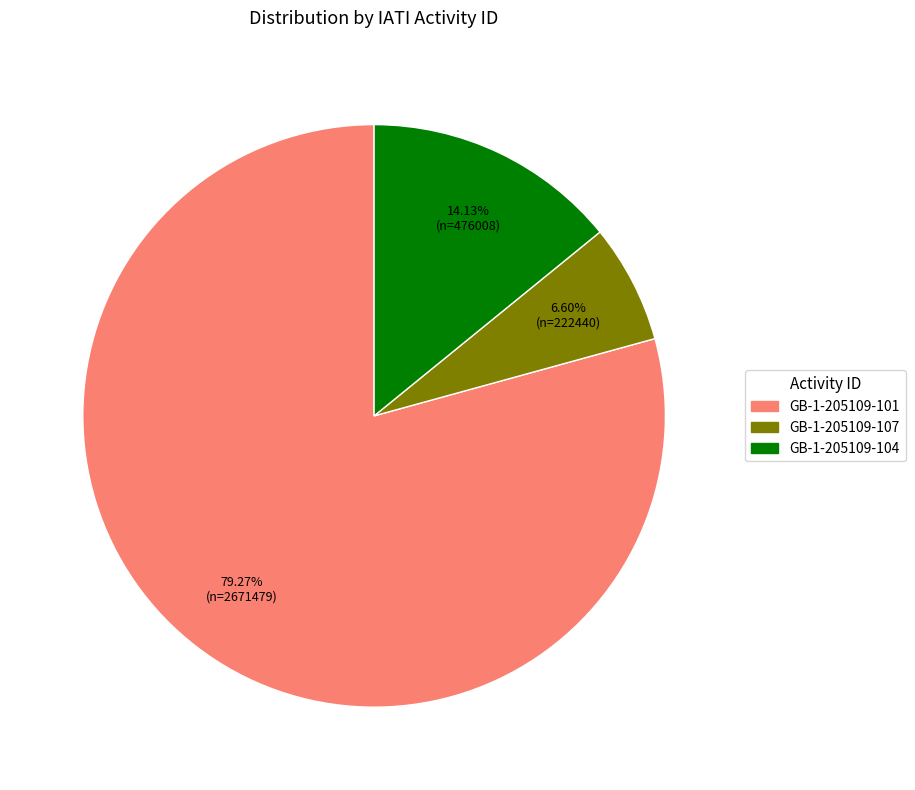

Is it true that GB-1-205109-101 is 92% of the pie?

False